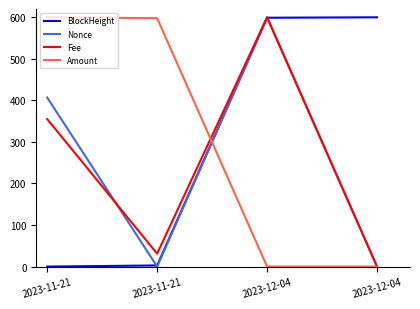

What is the difference between the highest and lowest values at 2023-11-21?

600.0